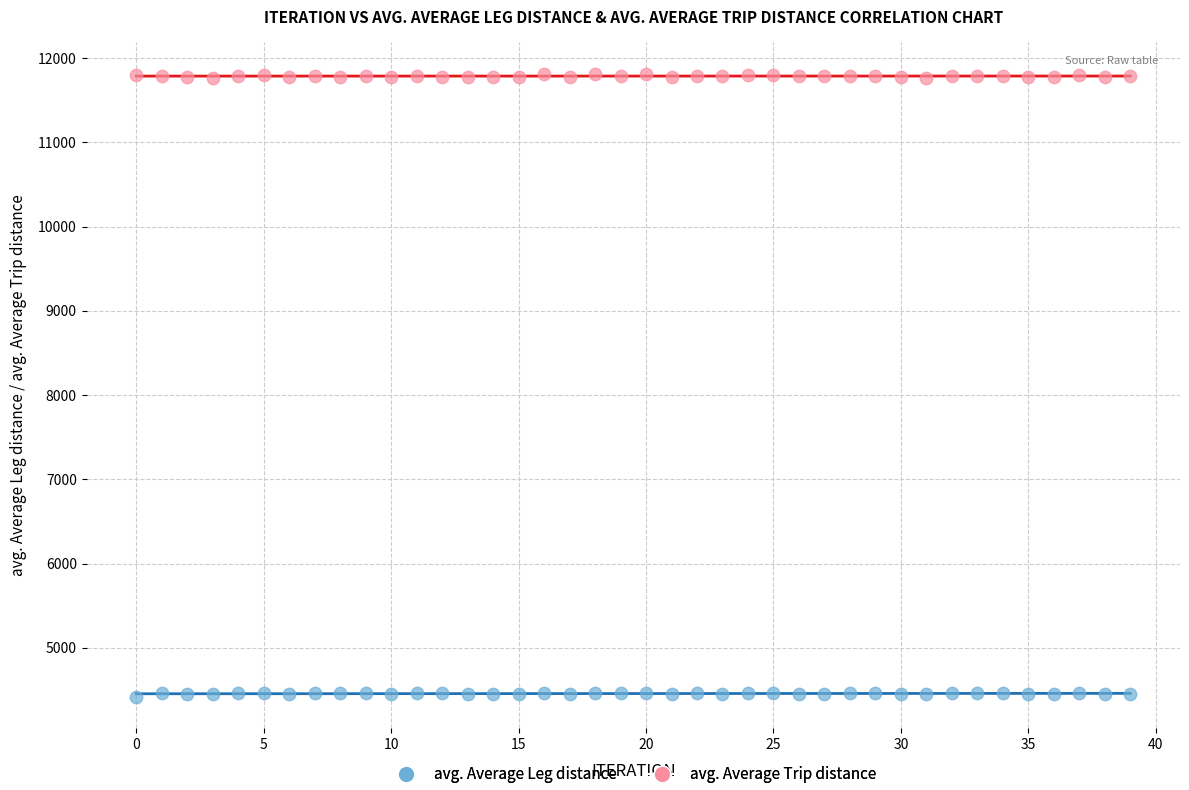

Which series contains the highest Y value?

avg. Average Trip distance